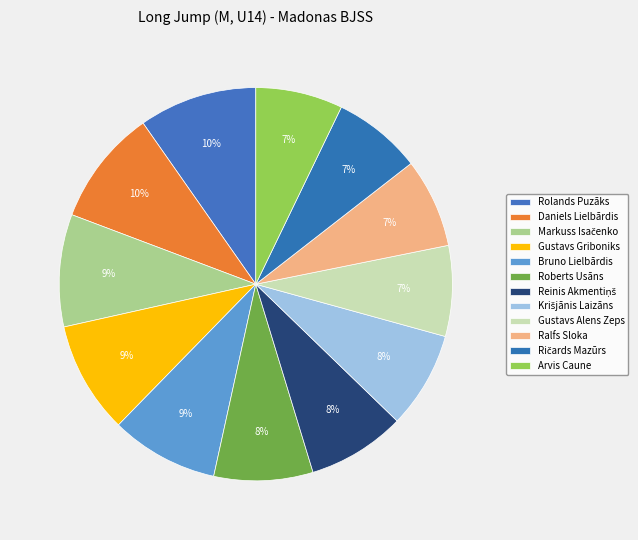

What percentage is the Ričards Mazūrs slice, to the nearest percent?

7%